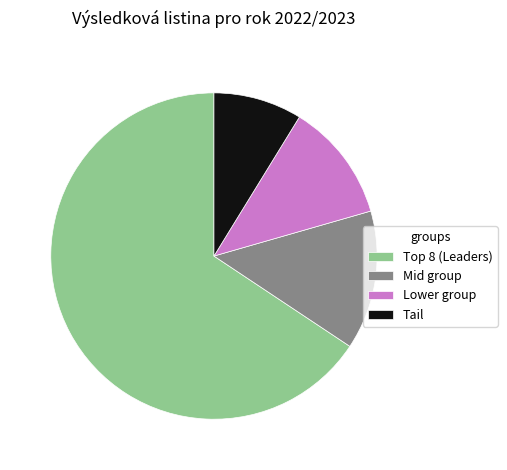

Is there a majority slice in this chart?

Yes